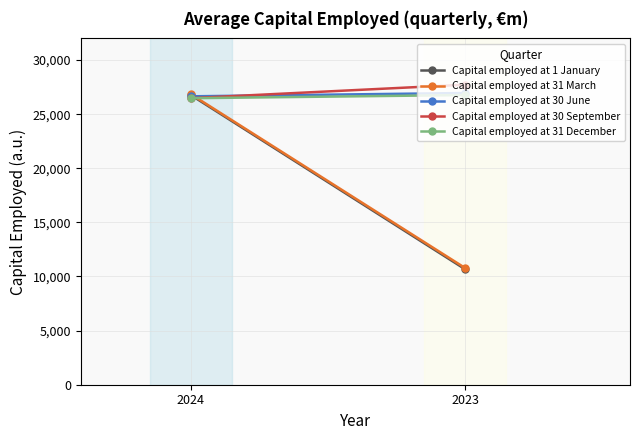

What is the value of the Capital employed at 30 September point at the 2nd from the left?

27724